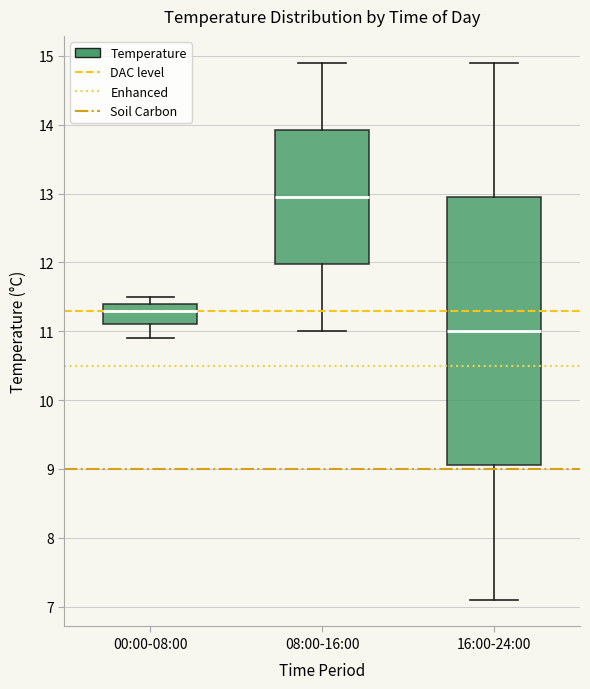

Where is the lower edge of the box for 08:00-16:00 on the y-axis? The values are not printed on the chart, so give them approximately, as read against the axis.

12.0